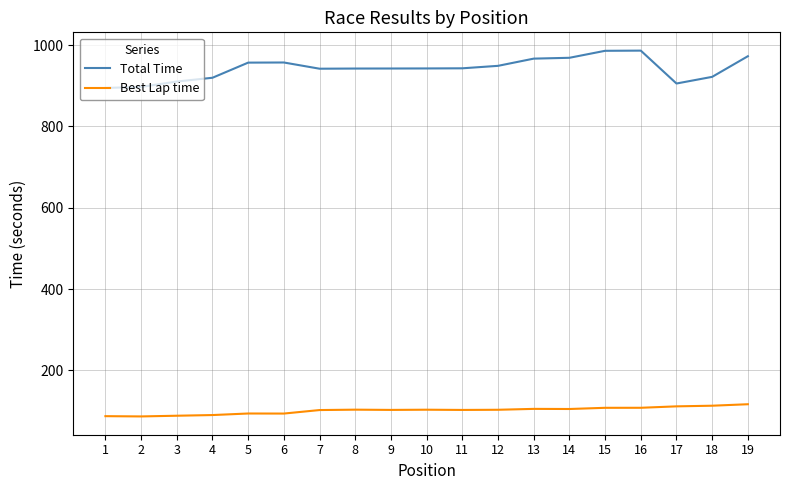

What are all the series names shown in the legend?

Total Time, Best Lap time